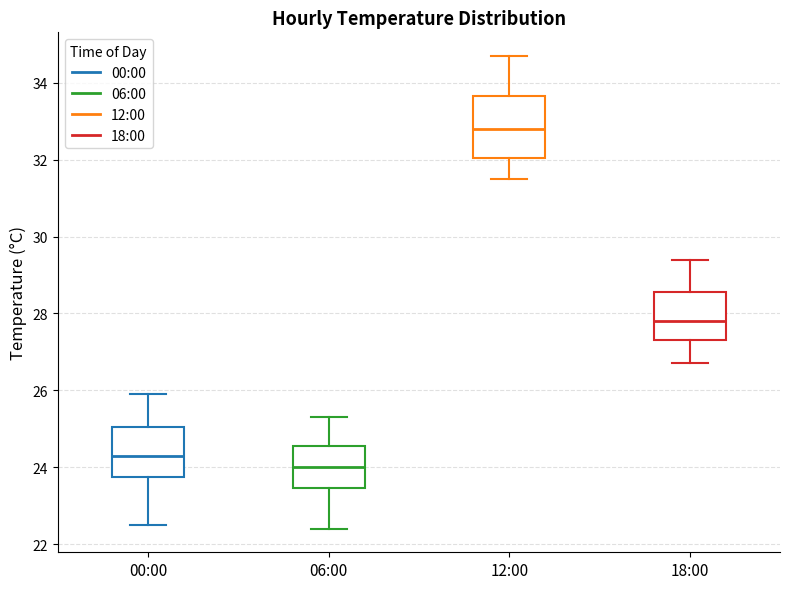

Where is the lower edge of the box for 18:00 on the y-axis? The values are not printed on the chart, so give them approximately, as read against the axis.

27.4